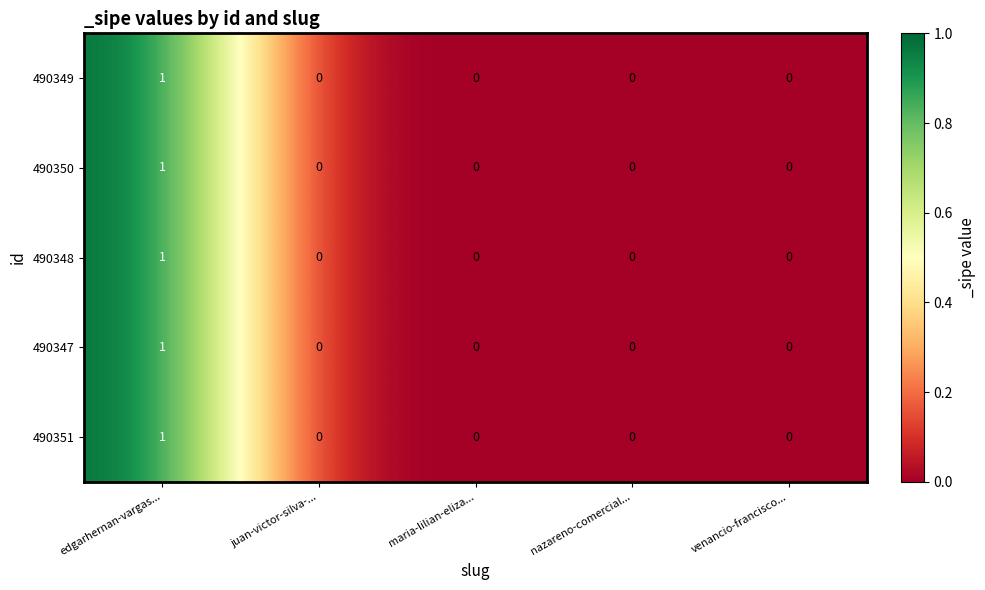

At which category does the chart reach its peak across all series?

edgarhernan-vargas...